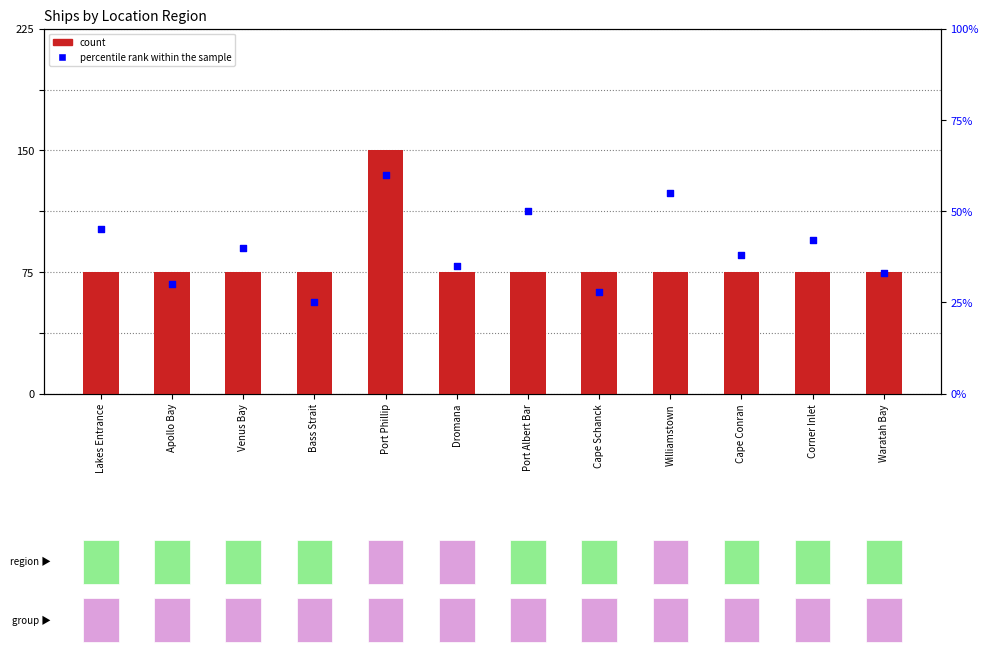

Which series reaches the maximum Y coordinate?

percentile rank within the sample